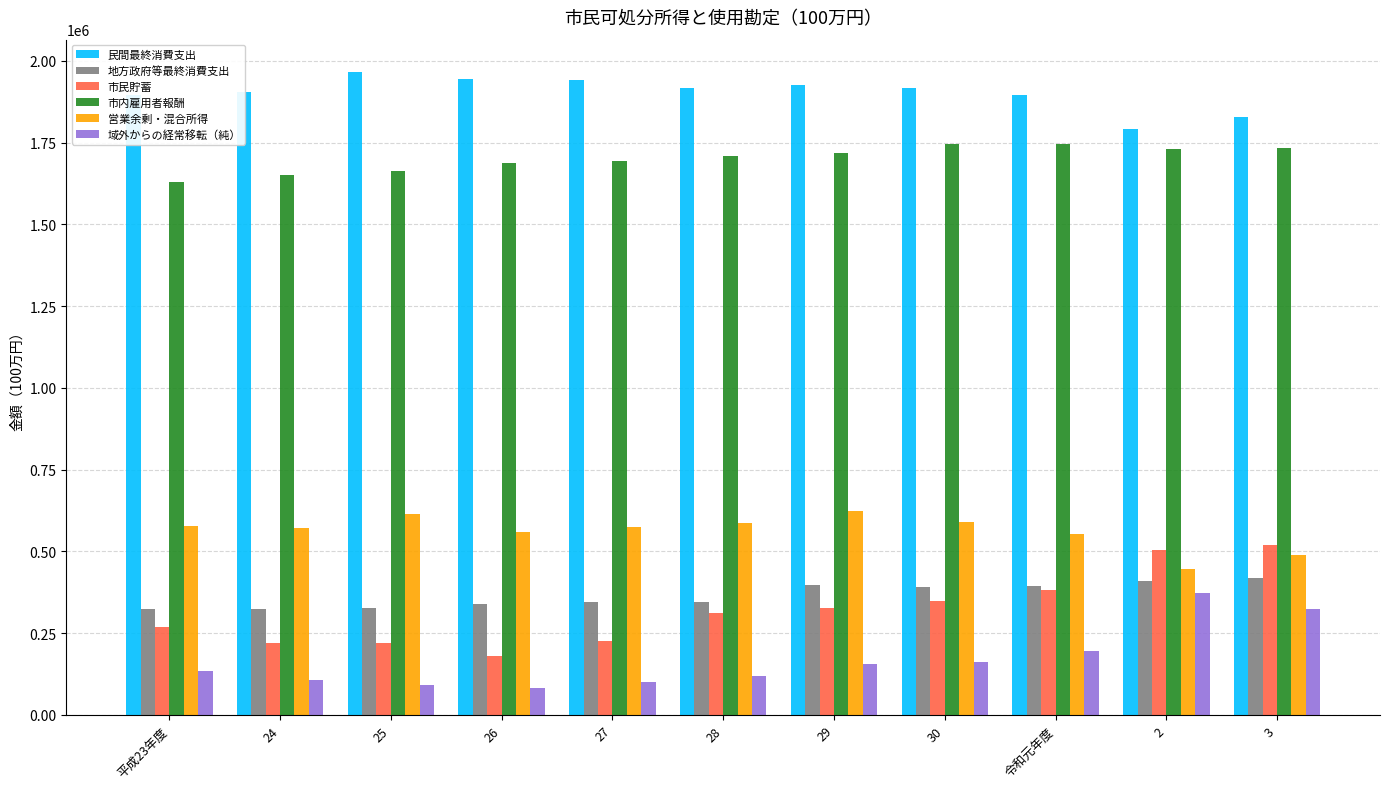

True or false: 民間最終消費支出 has a value of 1791882 at 2.

True